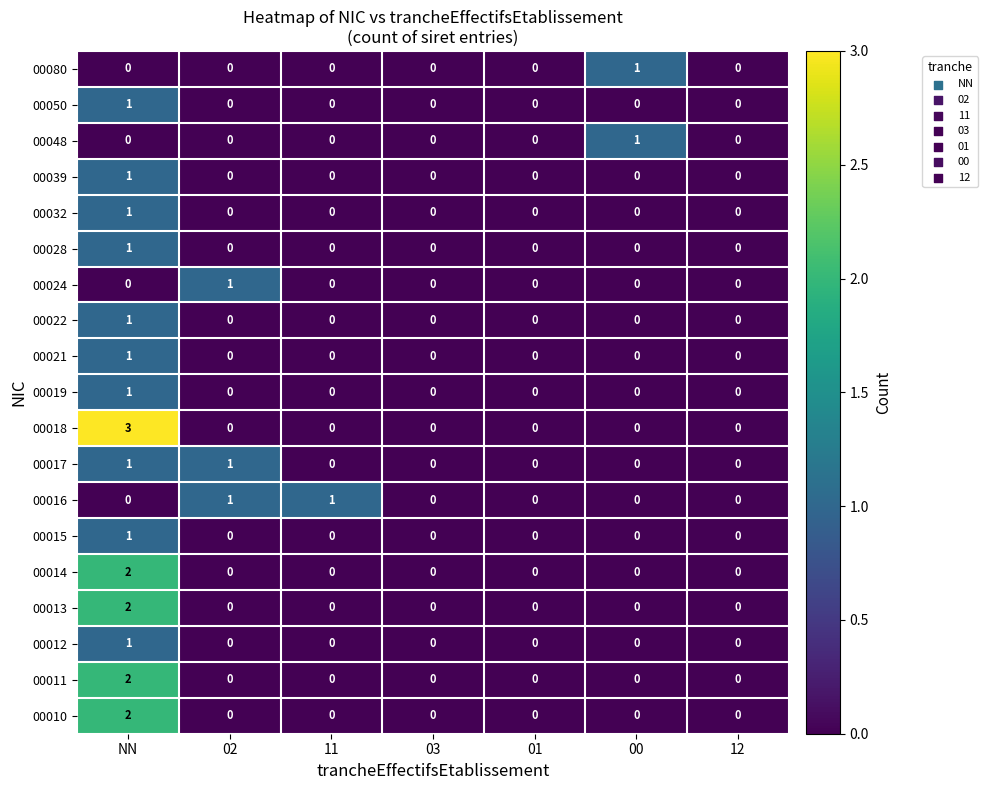

The 00017 series shows 1 at 02. True or false?

True